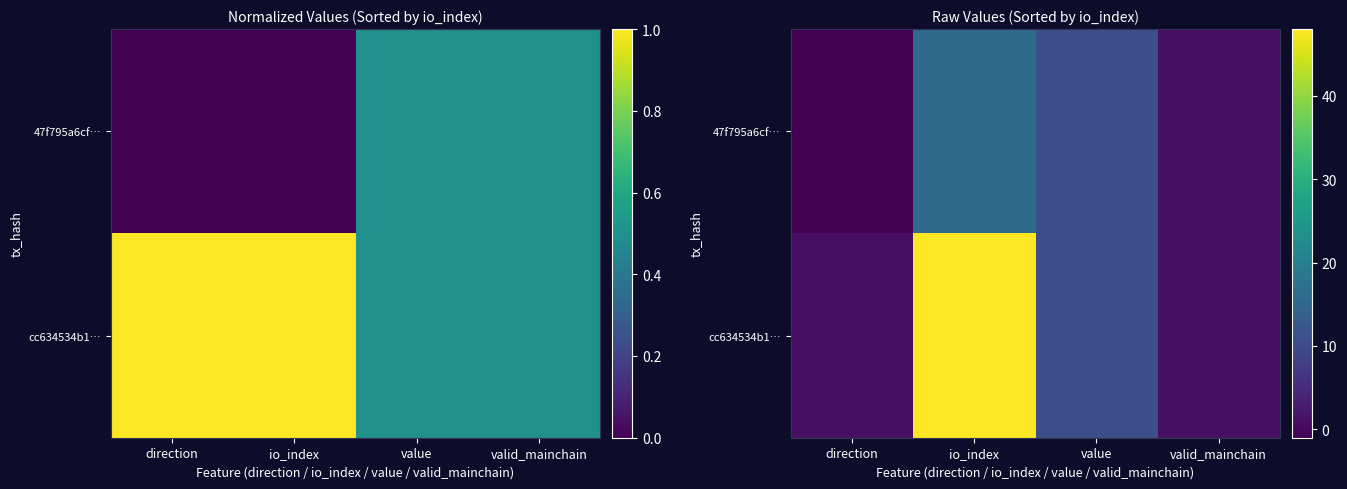

What is the difference between the maximum and minimum values in the cc634534b1… series?

47.0